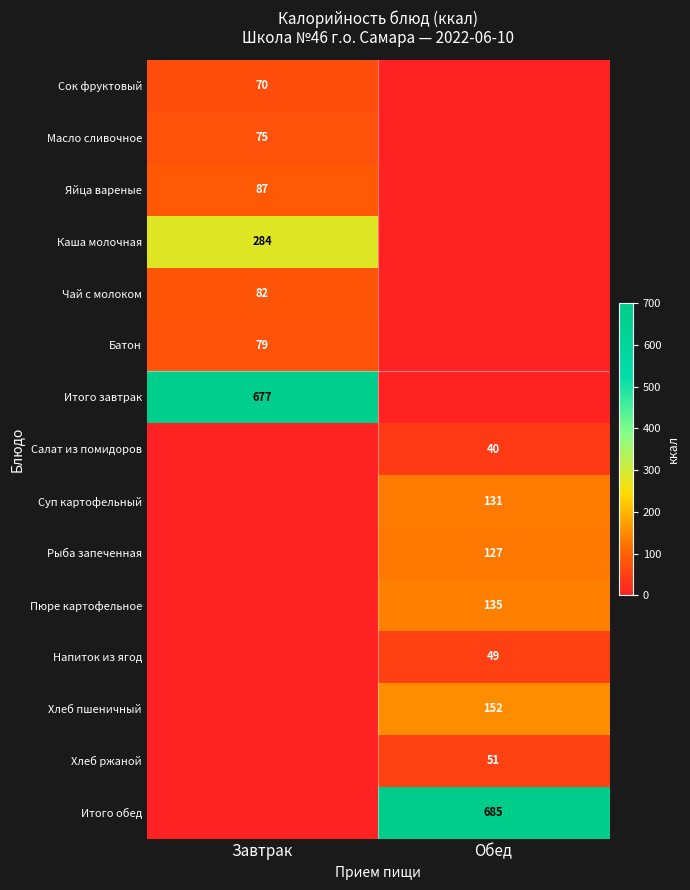

What is the difference between the highest and lowest values at Завтрак?

677